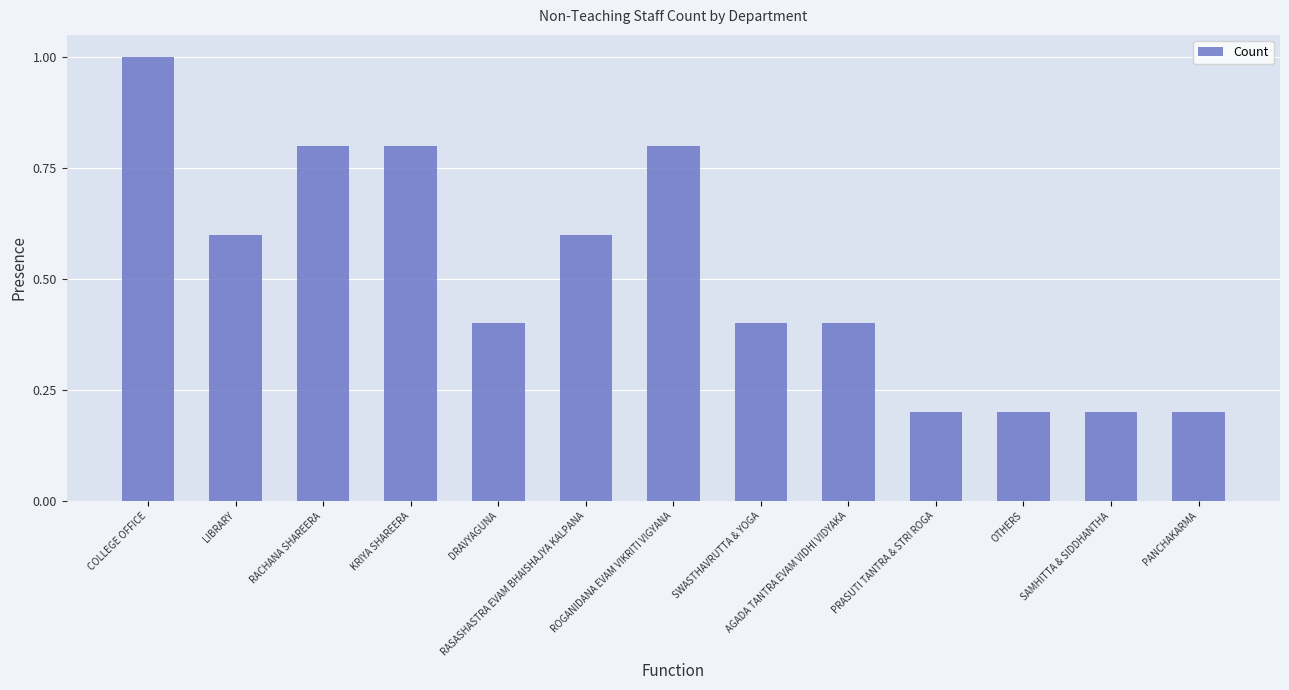

What is the difference between the values at AGADA TANTRA EVAM VIDHI VIDYAKA and KRIYA SHAREERA?

0.4